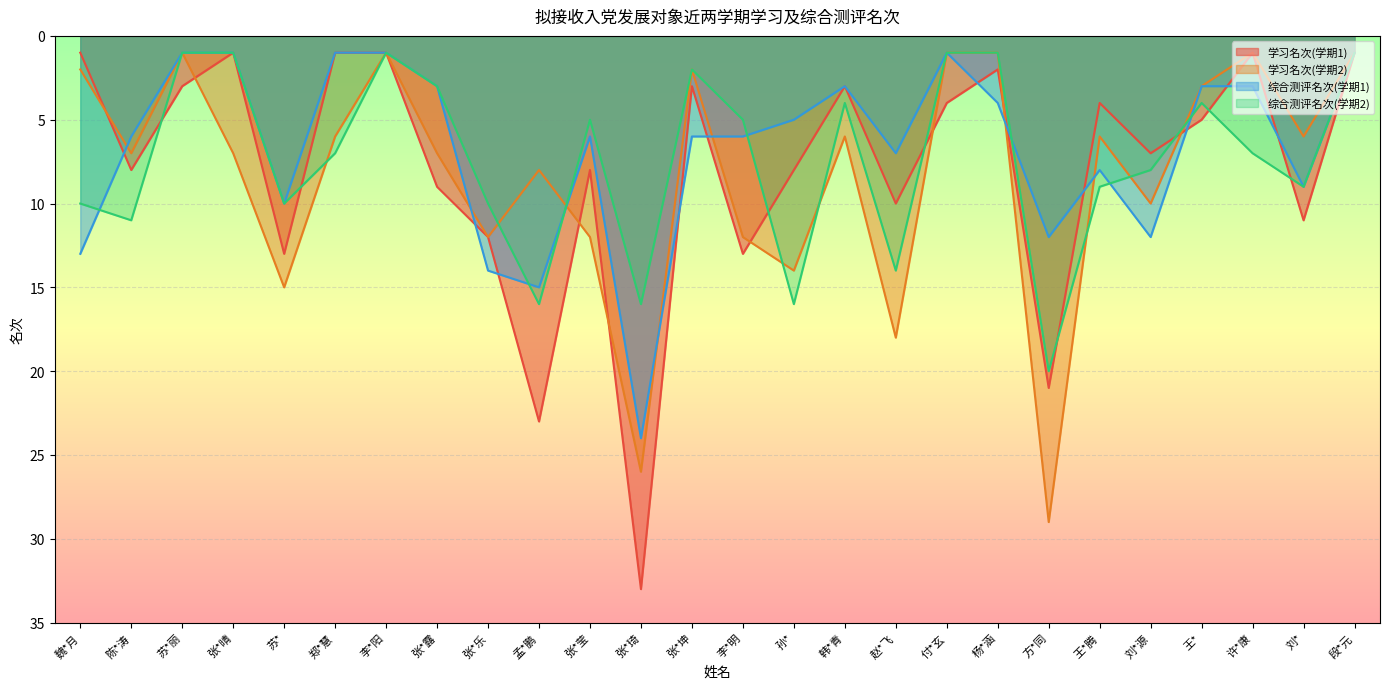

Between 张*露 and 许*康, which series saw the biggest shift?

学习名次(学期1)